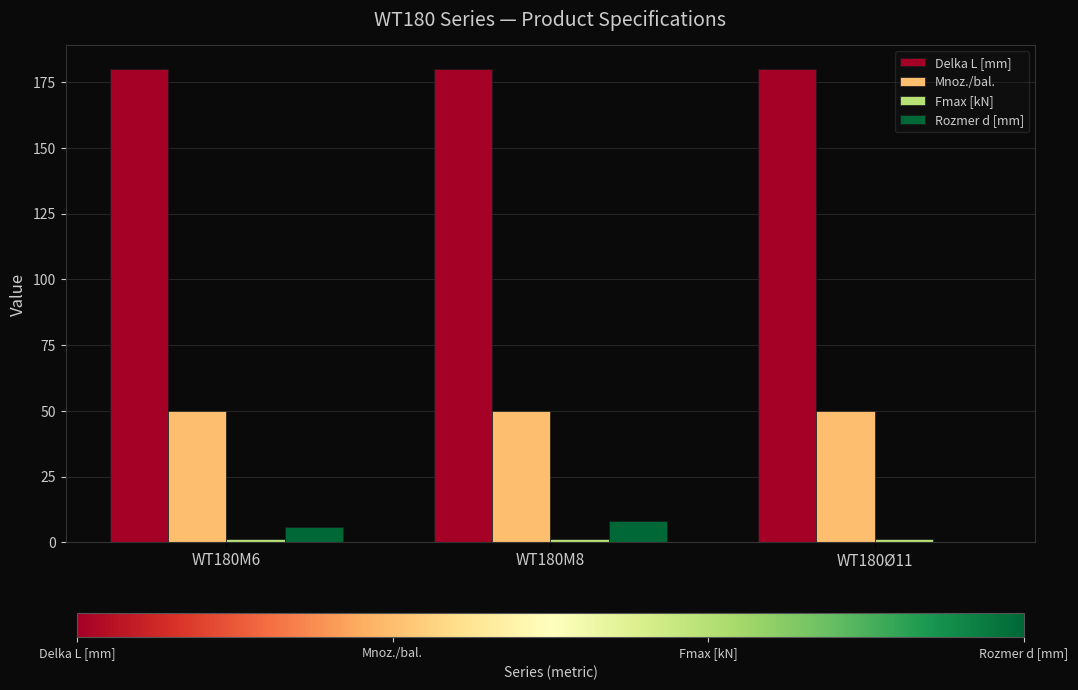

What is the maximum value for Delka L [mm]?

180.0